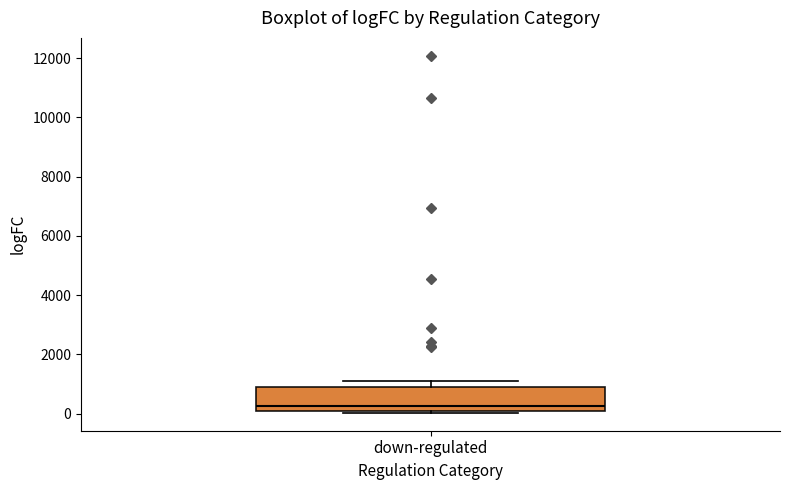

Transcribe this box plot: give where the median line is, the range the box spans, and where the two whiskers end, as read against the y-axis. The values are not printed on the chart, so give them approximately, as read against the axis.

median 200, box 0 to 1000, whiskers 0 to 1000 (just above the box's upper edge)